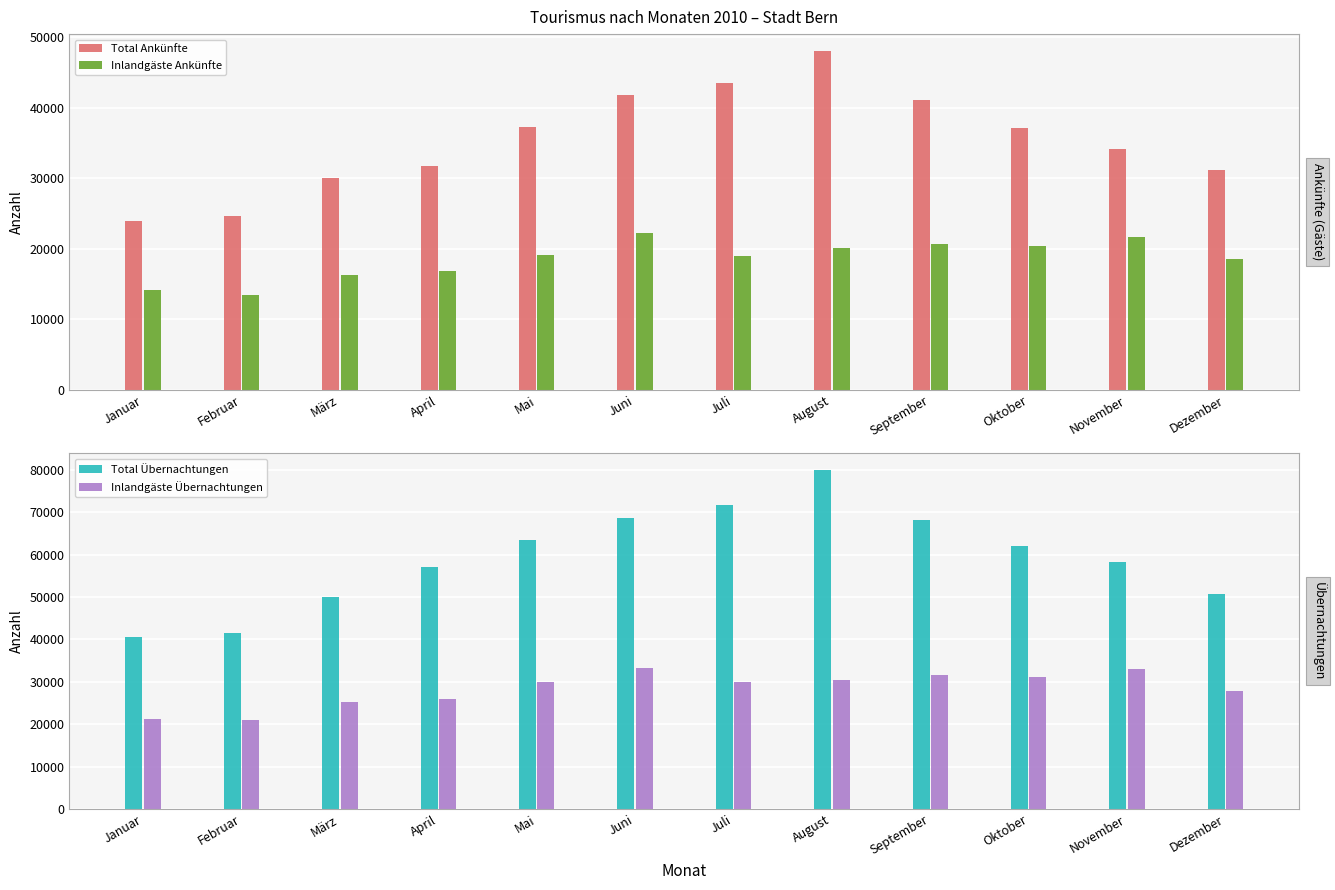

What is the spread (max minus min) of values at April?

40303